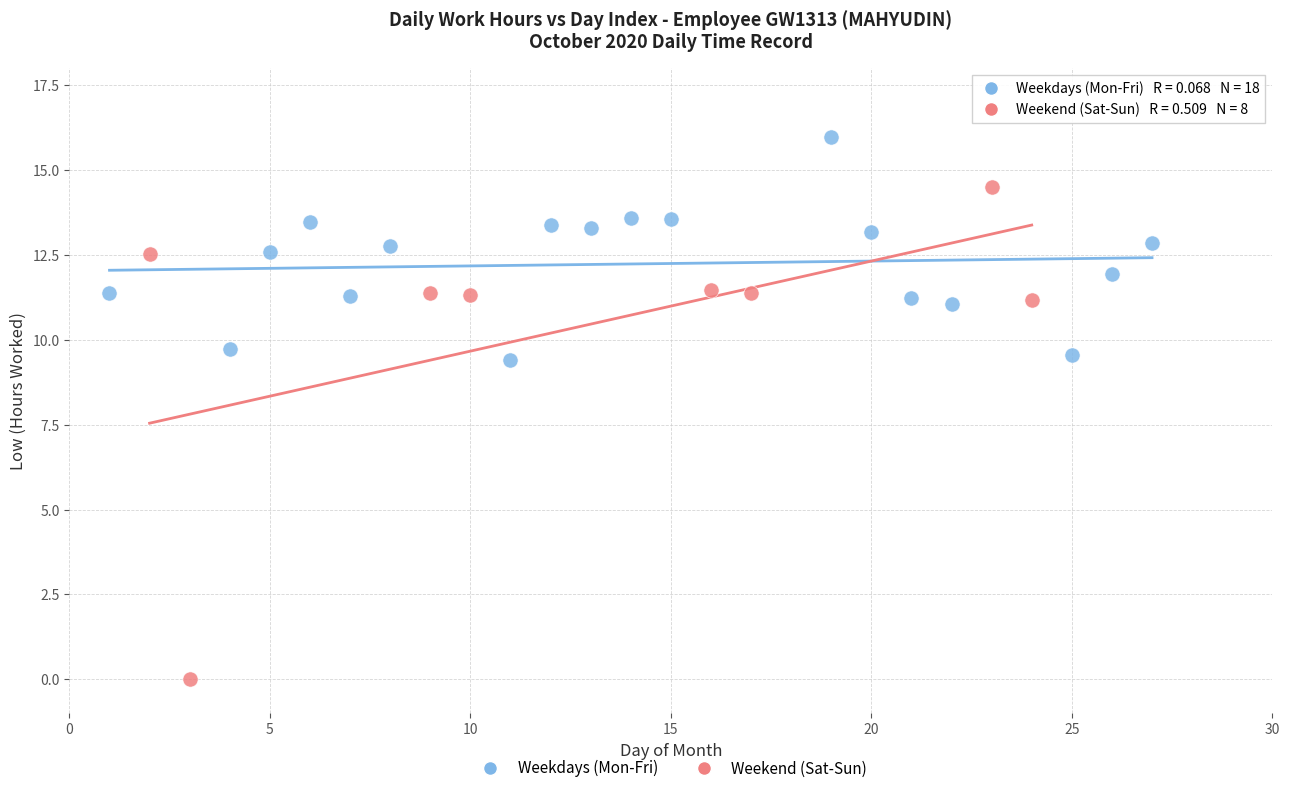

Which series has the widest spread of Y values?

Weekend (Sat-Sun)